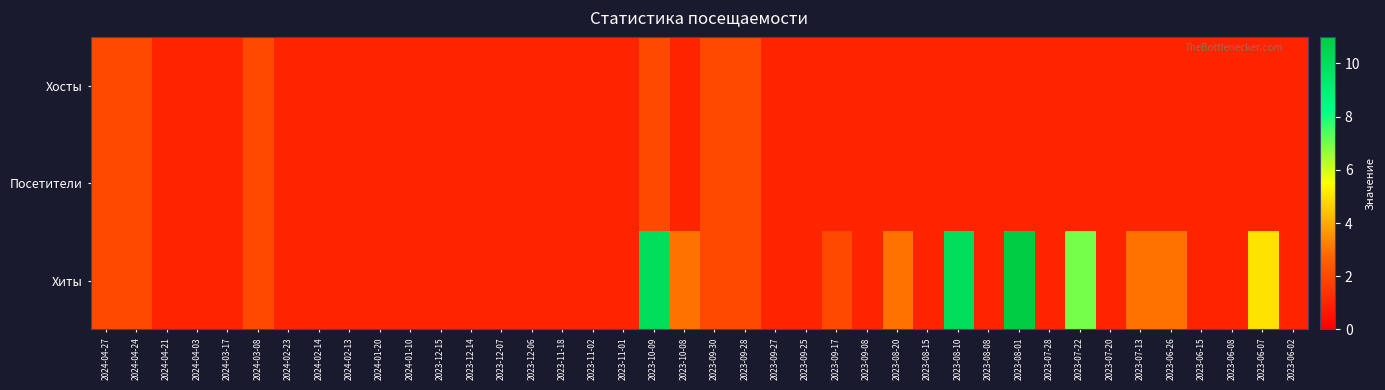

Reading left to right, list all the values displayed in this chart.

Хосты: 2024-04-27=2	2024-04-24=2	2024-04-21=1	2024-04-03=1	2024-03-17=1	2024-03-08=2	2024-02-23=1	2024-02-14=1	2024-02-13=1	2024-01-20=1	2024-01-10=1	2023-12-15=1	2023-12-14=1	2023-12-07=1	2023-12-06=1	2023-11-18=1	2023-11-02=1	2023-11-01=1	2023-10-09=2	2023-10-08=1	2023-09-30=2	2023-09-28=2	2023-09-27=1	2023-09-25=1	2023-09-17=1	2023-09-08=1	2023-08-20=1	2023-08-15=1	2023-08-10=1	2023-08-08=1	2023-08-01=1	2023-07-28=1	2023-07-22=1	2023-07-20=1	2023-07-13=1	2023-06-26=1	2023-06-15=1	2023-06-08=1	2023-06-07=1	2023-06-02=1
Посетители: 2024-04-27=2	2024-04-24=2	2024-04-21=1	2024-04-03=1	2024-03-17=1	2024-03-08=2	2024-02-23=1	2024-02-14=1	2024-02-13=1	2024-01-20=1	2024-01-10=1	2023-12-15=1	2023-12-14=1	2023-12-07=1	2023-12-06=1	2023-11-18=1	2023-11-02=1	2023-11-01=1	2023-10-09=2	2023-10-08=1	2023-09-30=2	2023-09-28=2	2023-09-27=1	2023-09-25=1	2023-09-17=1	2023-09-08=1	2023-08-20=1	2023-08-15=1	2023-08-10=1	2023-08-08=1	2023-08-01=1	2023-07-28=1	2023-07-22=1	2023-07-20=1	2023-07-13=1	2023-06-26=1	2023-06-15=1	2023-06-08=1	2023-06-07=1	2023-06-02=1
Хиты: 2024-04-27=2	2024-04-24=2	2024-04-21=1	2024-04-03=1	2024-03-17=1	2024-03-08=2	2024-02-23=1	2024-02-14=1	2024-02-13=1	2024-01-20=1	2024-01-10=1	2023-12-15=1	2023-12-14=1	2023-12-07=1	2023-12-06=1	2023-11-18=1	2023-11-02=1	2023-11-01=1	2023-10-09=10	2023-10-08=3	2023-09-30=2	2023-09-28=2	2023-09-27=1	2023-09-25=1	2023-09-17=2	2023-09-08=1	2023-08-20=3	2023-08-15=1	2023-08-10=10	2023-08-08=1	2023-08-01=11	2023-07-28=1	2023-07-22=7	2023-07-20=1	2023-07-13=3	2023-06-26=3	2023-06-15=1	2023-06-08=1	2023-06-07=5	2023-06-02=1